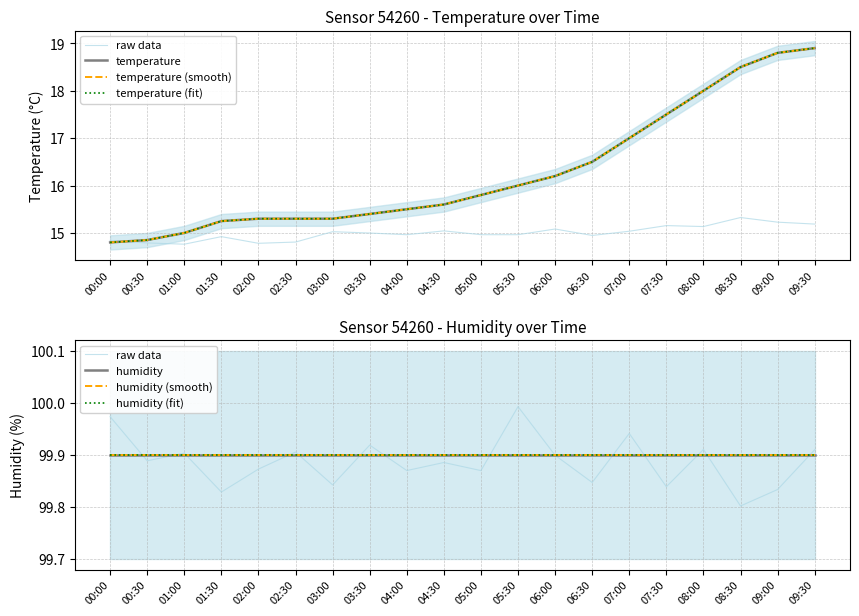

The chart shows a value of 16.2 at 06:00. True or false?

True